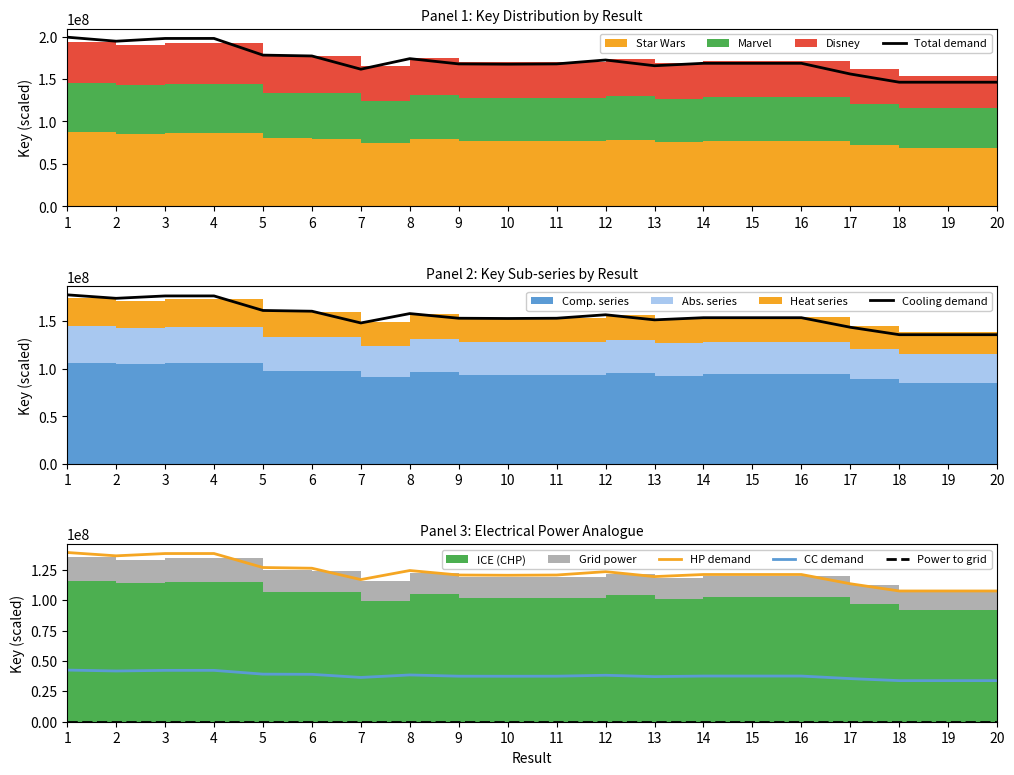

What is the lowest value of the HP demand series?

107754087.0